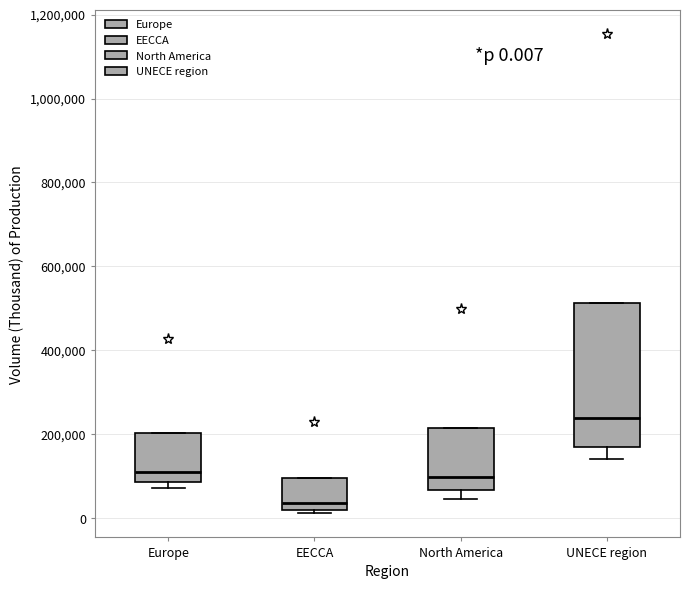

Which box has the lowest median line?

EECCA